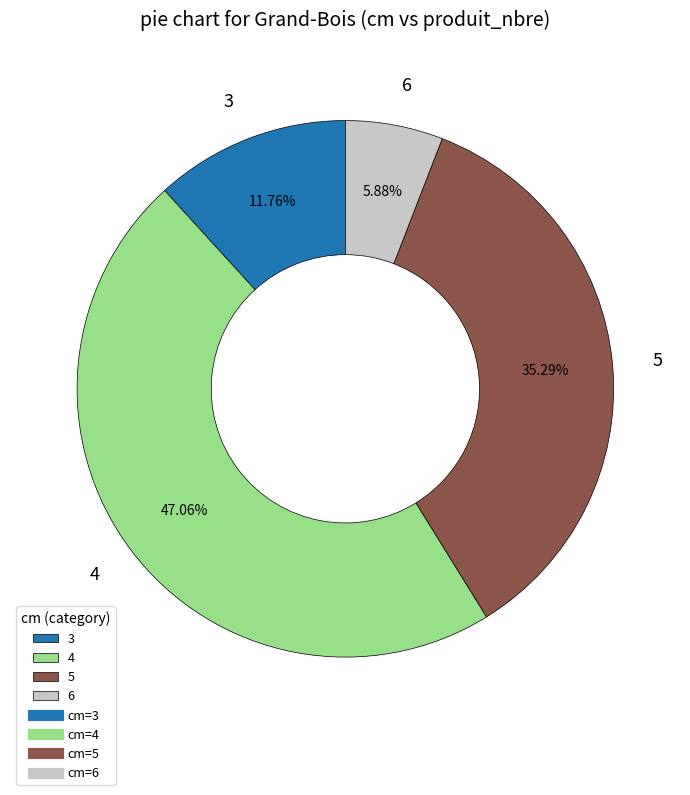

What is the largest slice in the pie chart?

4